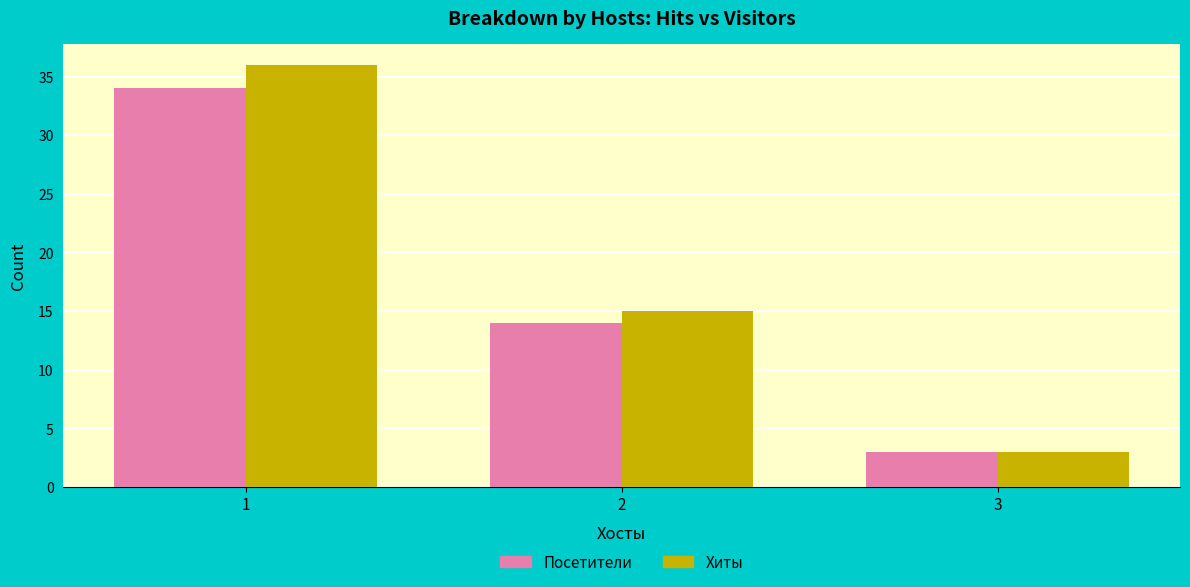

Rank the categories by Хиты value from lowest to highest.

3, 2, 1